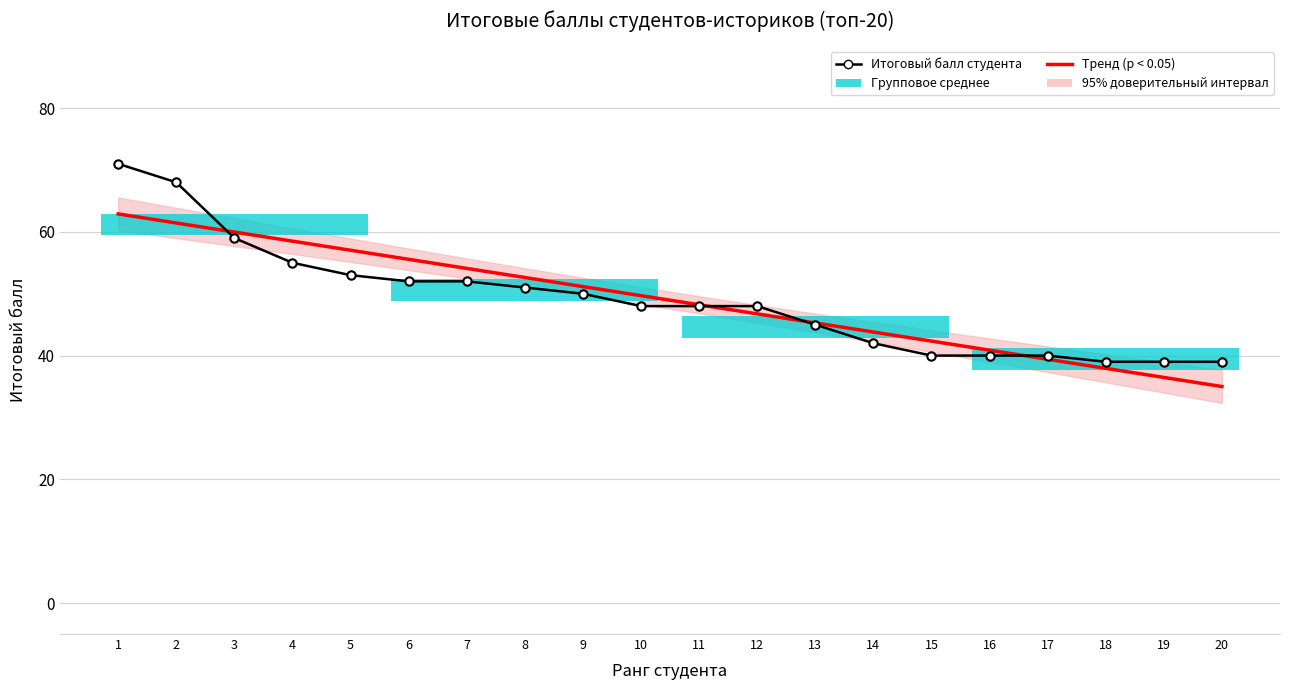

What is the total value across all series at 15?

82.3